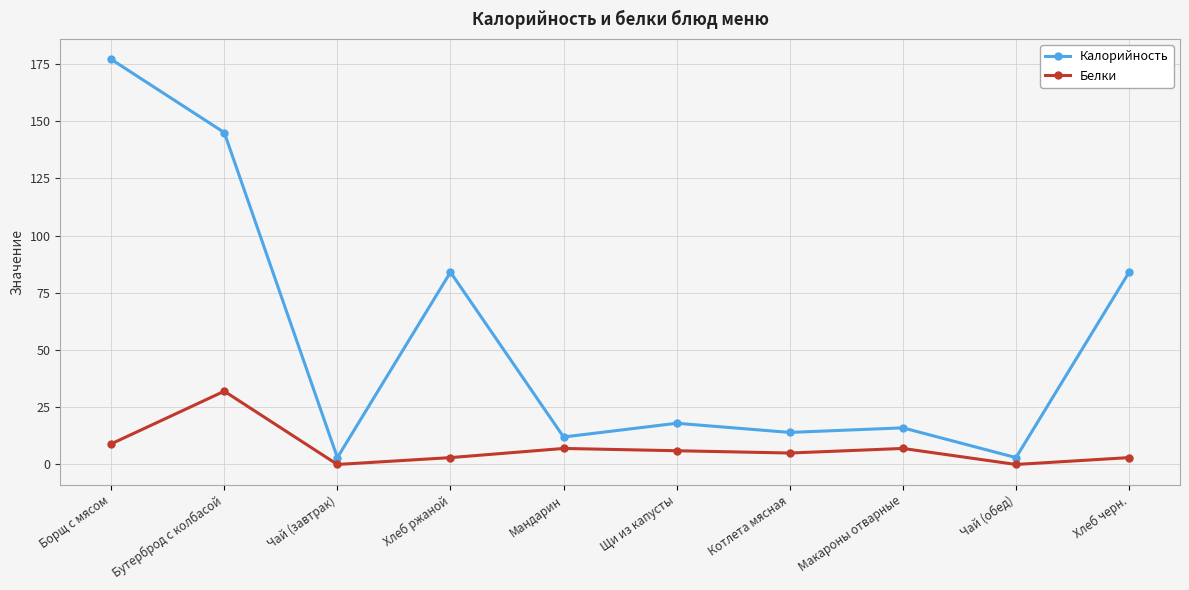

Where is Белки nearest to the value 16?

Борщ с мясом